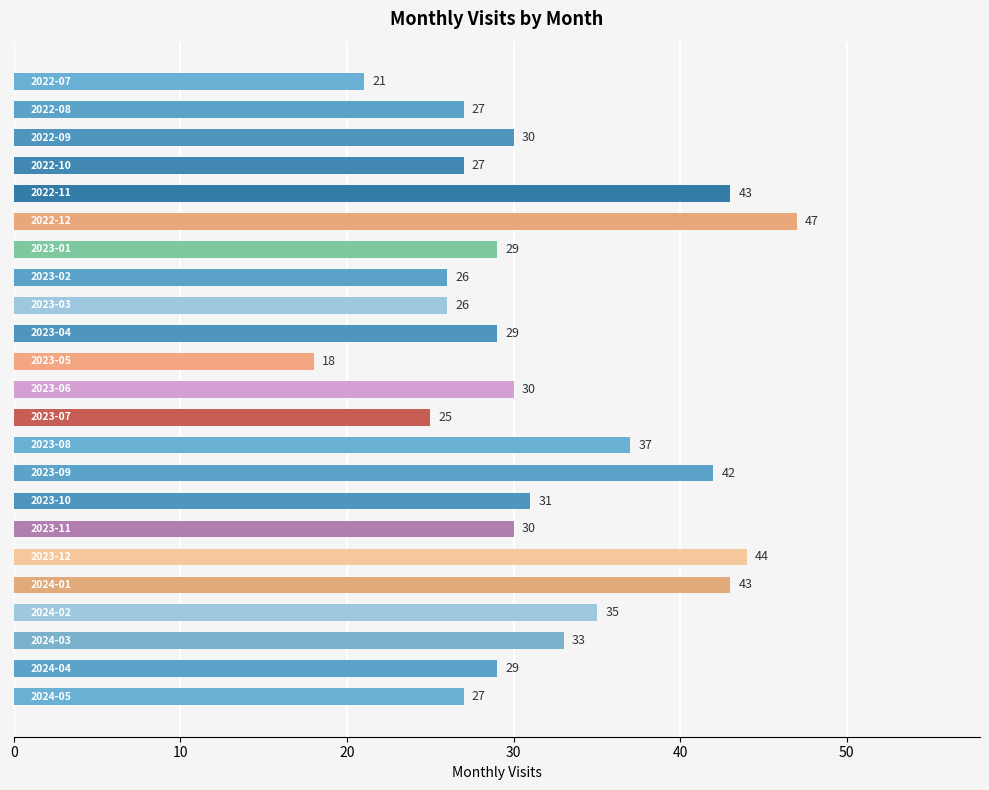

What is the value of the 13th bar from the top?

25